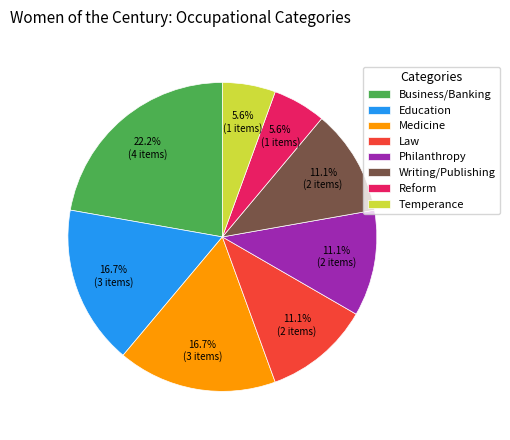

Does any single category account for the majority?

No